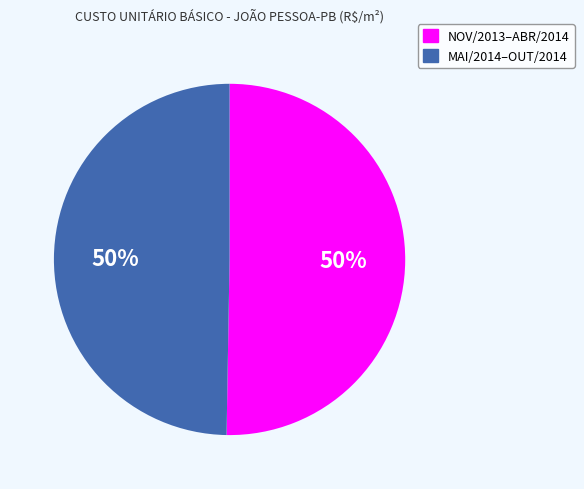

To the nearest percent, what is the average slice percentage?

50%